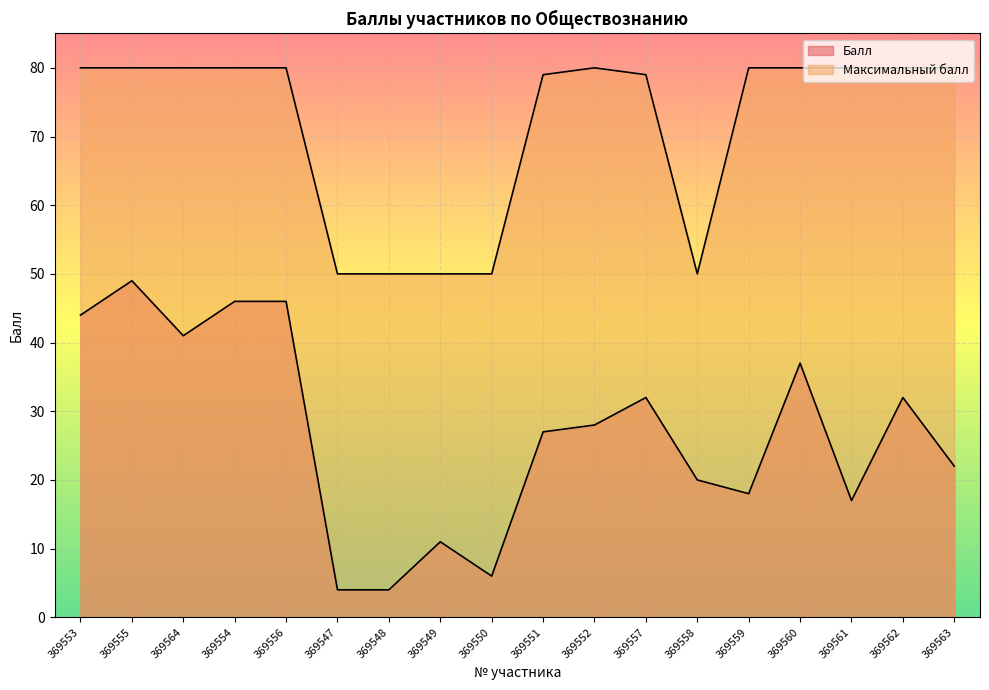

Reading left to right, extract all data points from this chart.

Балл: 44	49	41	46	46	4	4	11	6	27	28	32	20	18	37	17	32	22
Максимальный балл: 80	80	80	80	80	50	50	50	50	79	80	79	50	80	80	80	80	80